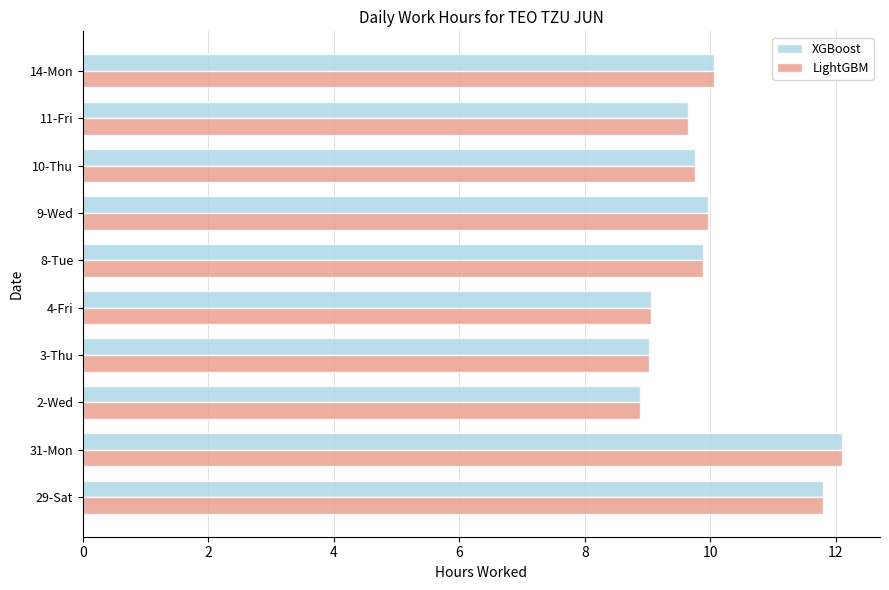

What are all the series names shown in the legend?

XGBoost, LightGBM